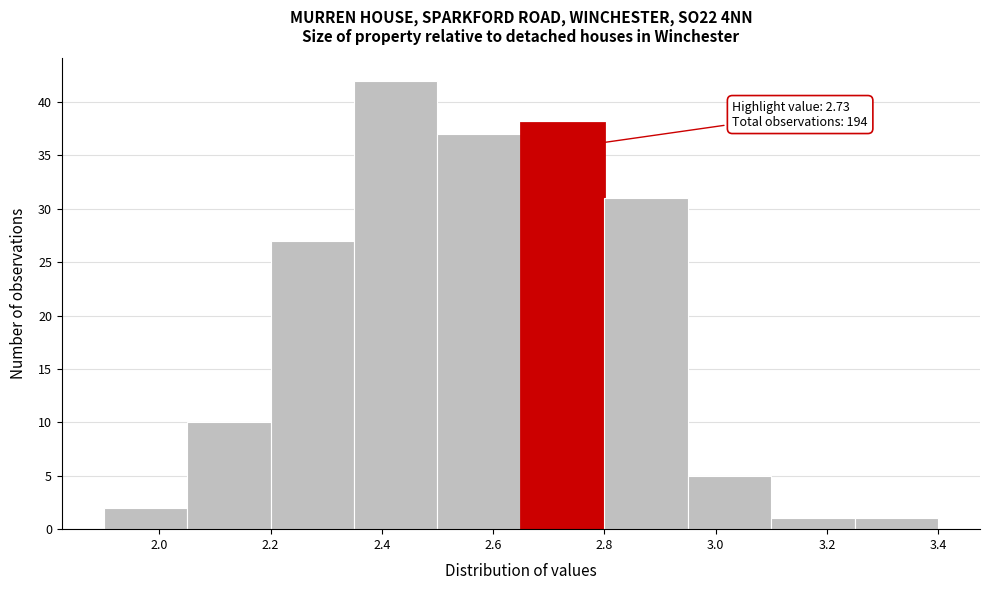

Over which range of the x-axis is the bar tallest?

2.35 to 2.50